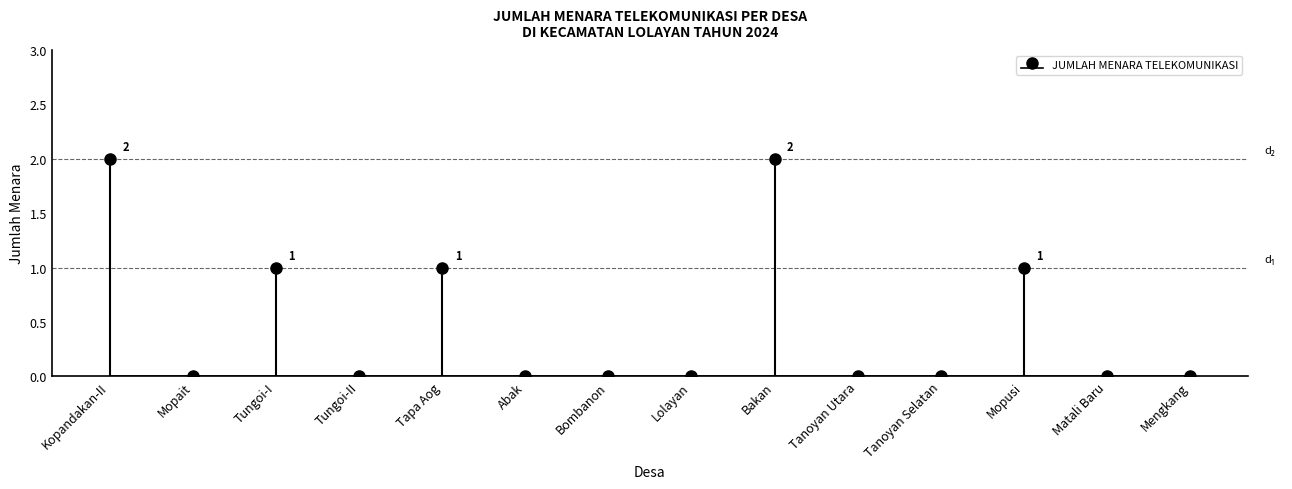

Reading left to right, list all the values displayed in this chart.

Kopandakan-II=2	Mopait=0	Tungoi-I=1	Tungoi-II=0	Tapa Aog=1	Abak=0	Bombanon=0	Lolayan=0	Bakan=2	Tanoyan Utara=0	Tanoyan Selatan=0	Mopusi=1	Matali Baru=0	Mengkang=0